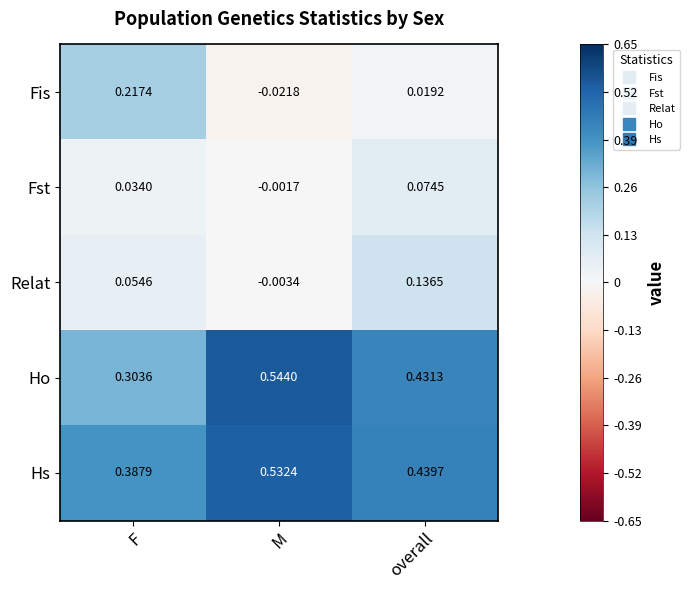

What is the total value across all series at F?

1.0